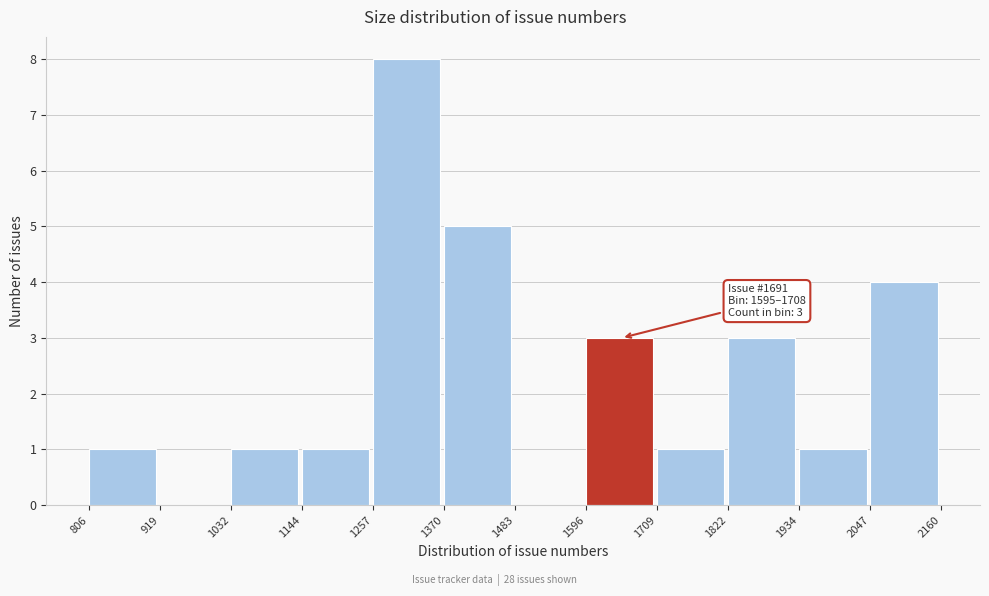

Which range on the x-axis has the tallest bar?

1257 to 1370